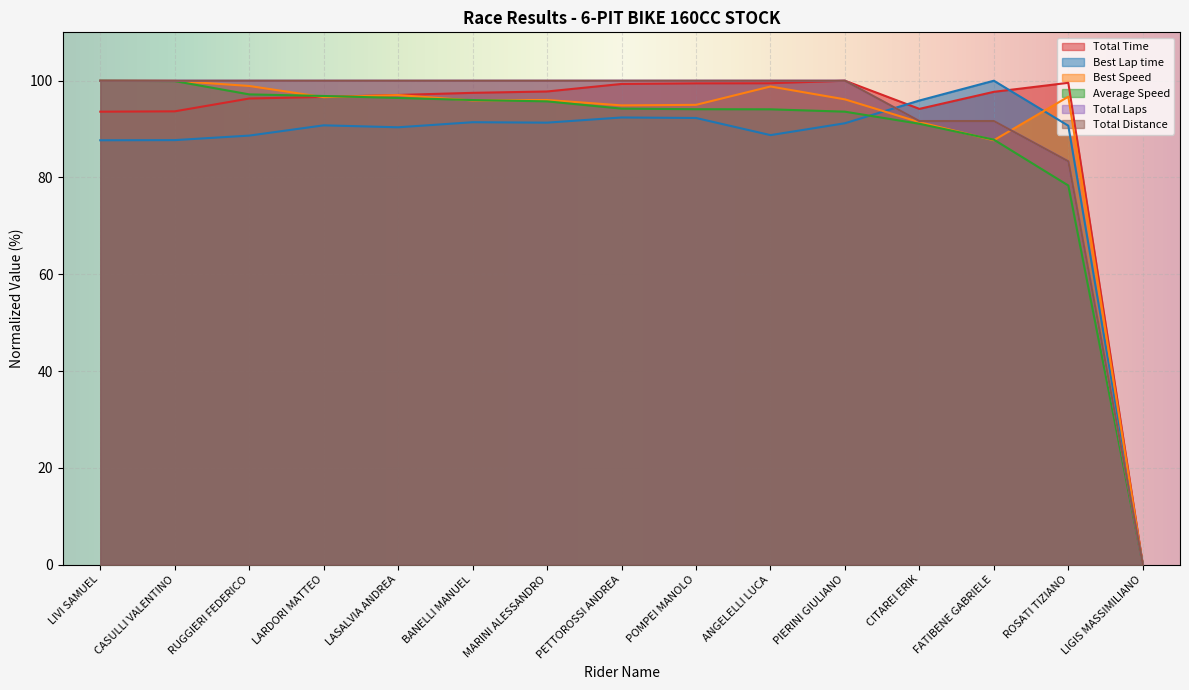

Which category has the lowest value in the Total Distance series?

LIGIS MASSIMILIANO